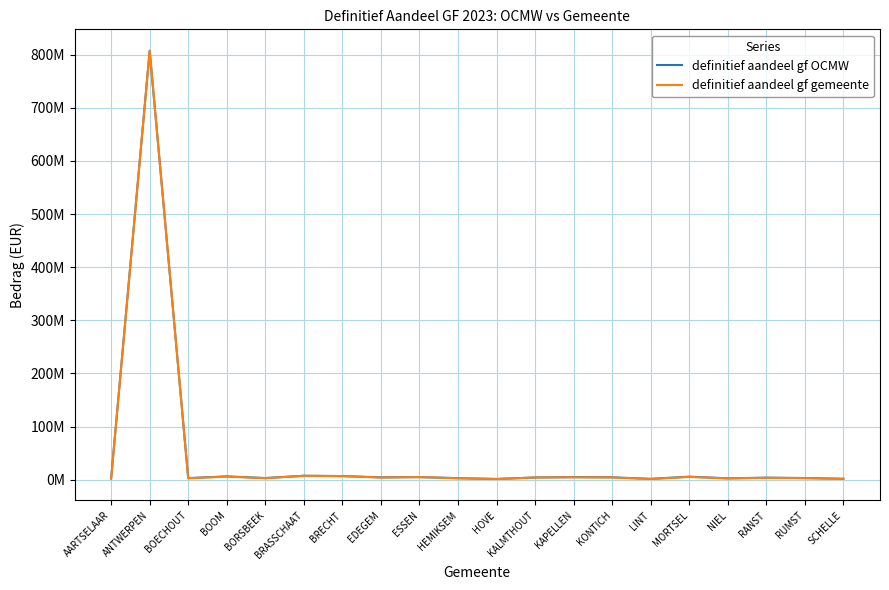

In definitief aandeel gf OCMW, how many points are lower than both neighbors (excluding endpoints)?

6